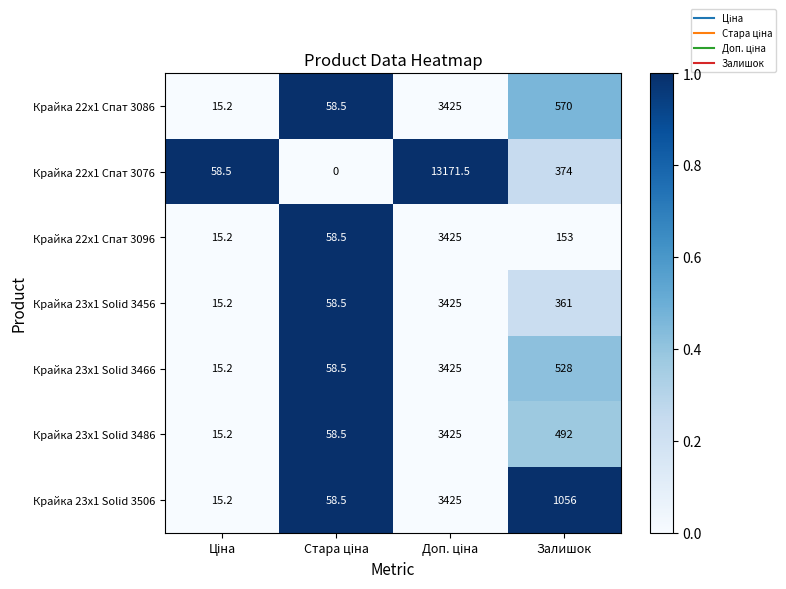

What is the sum of all Крайка 23x1 Solid 3506 values?

4554.7